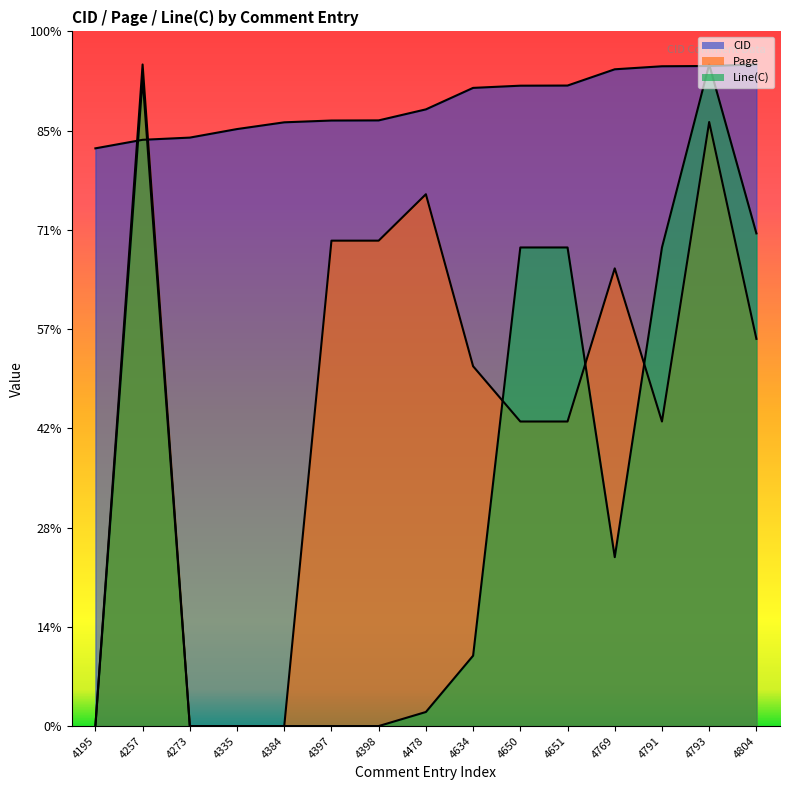

The Line(C) series shows 1685.9 at 4651. True or false?

False